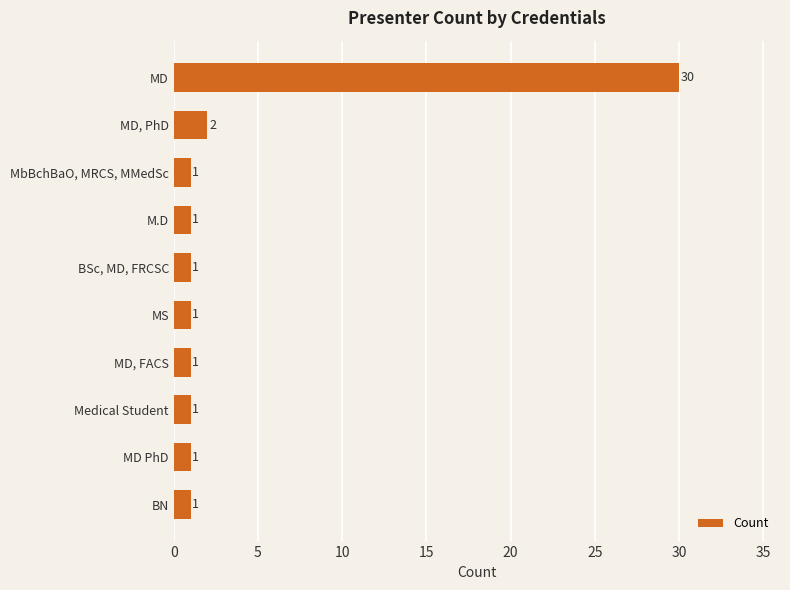

What is the difference between the maximum and second lowest values?

29